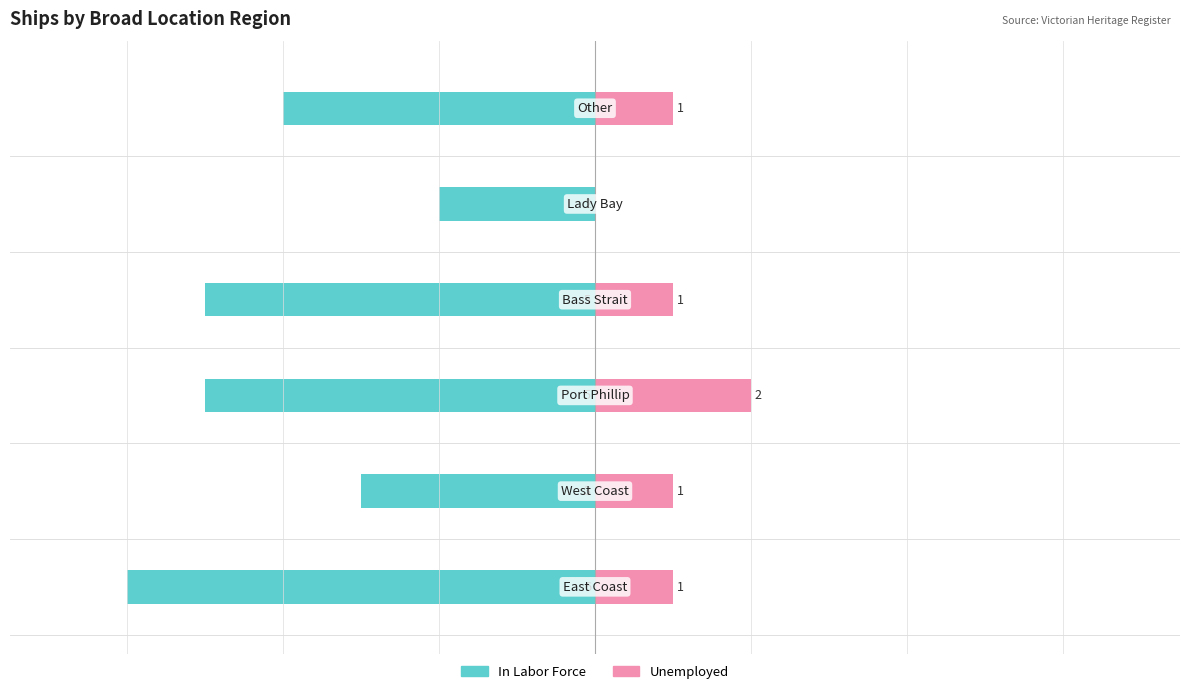

How many values in the Unemployed series are below 1?

1